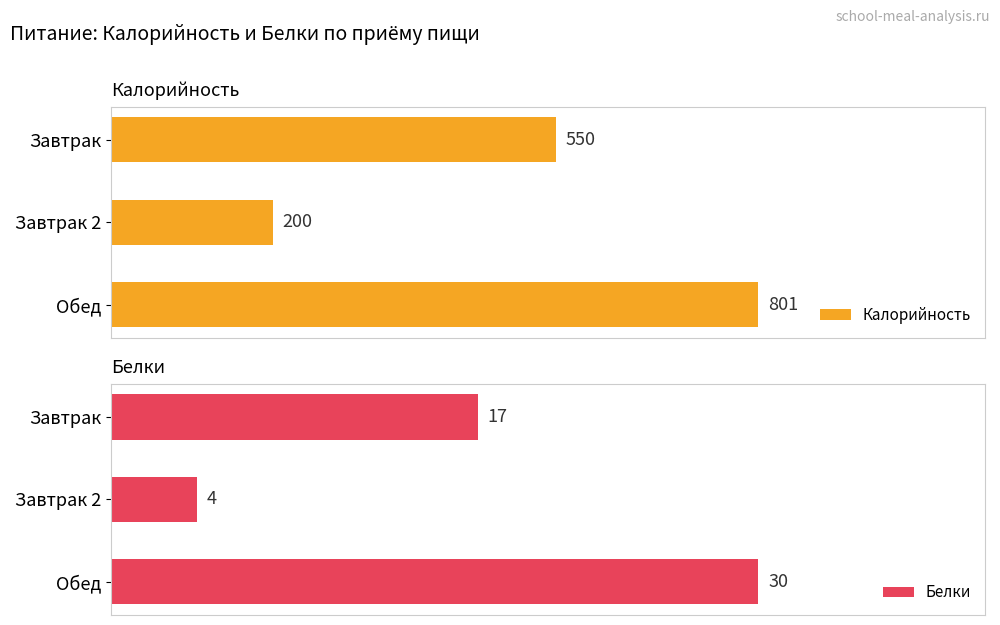

Where is Калорийность nearest to the value 500?

Завтрак